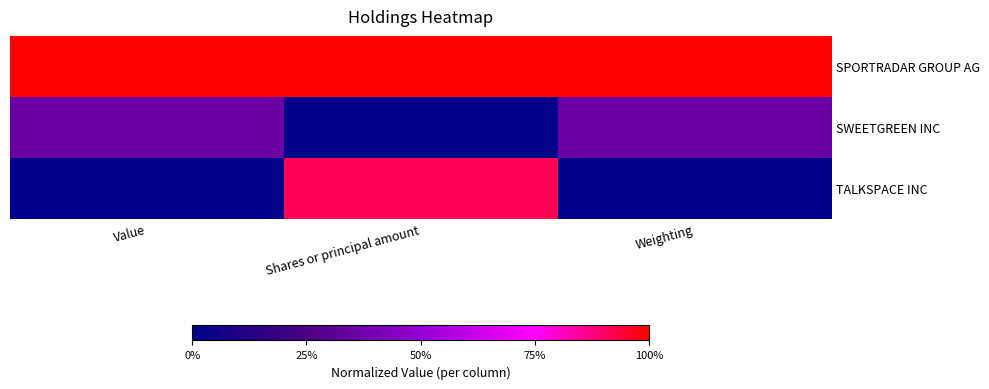

Which series has the widest spread of values?

TALKSPACE INC